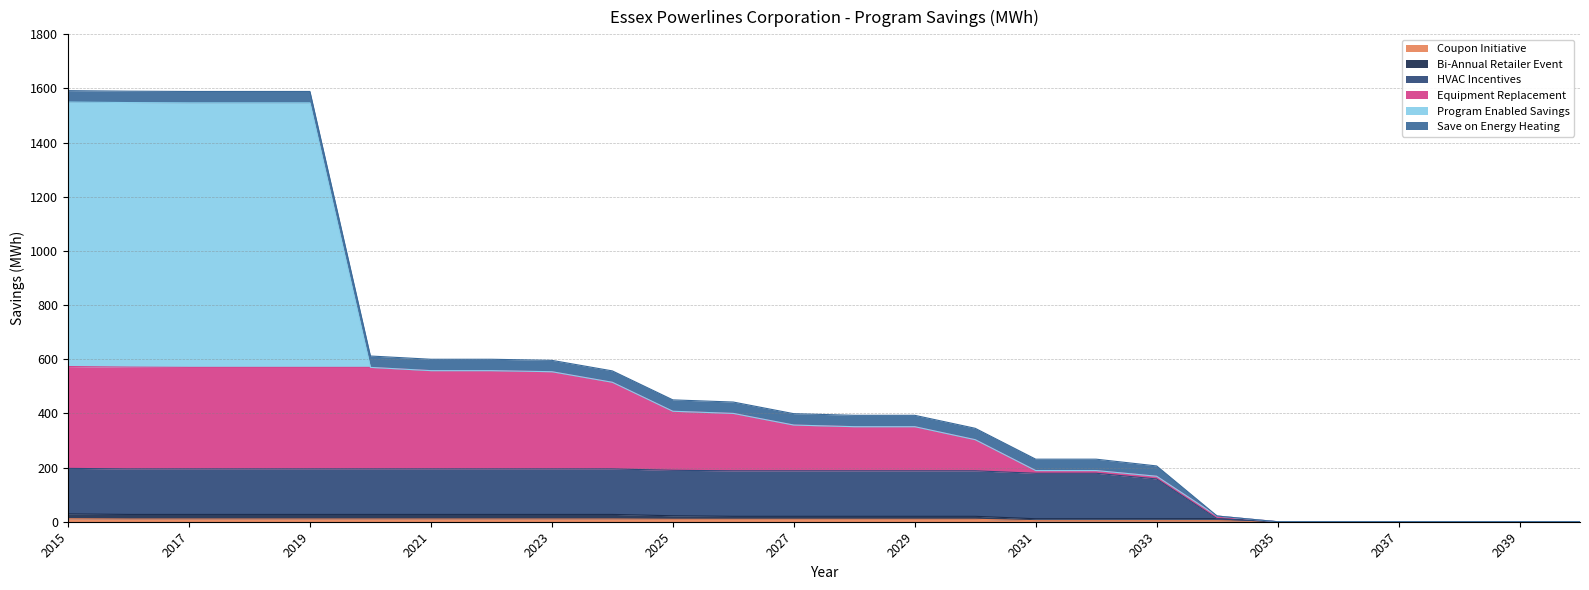

Between 2039 and 2028, which is larger?

2028